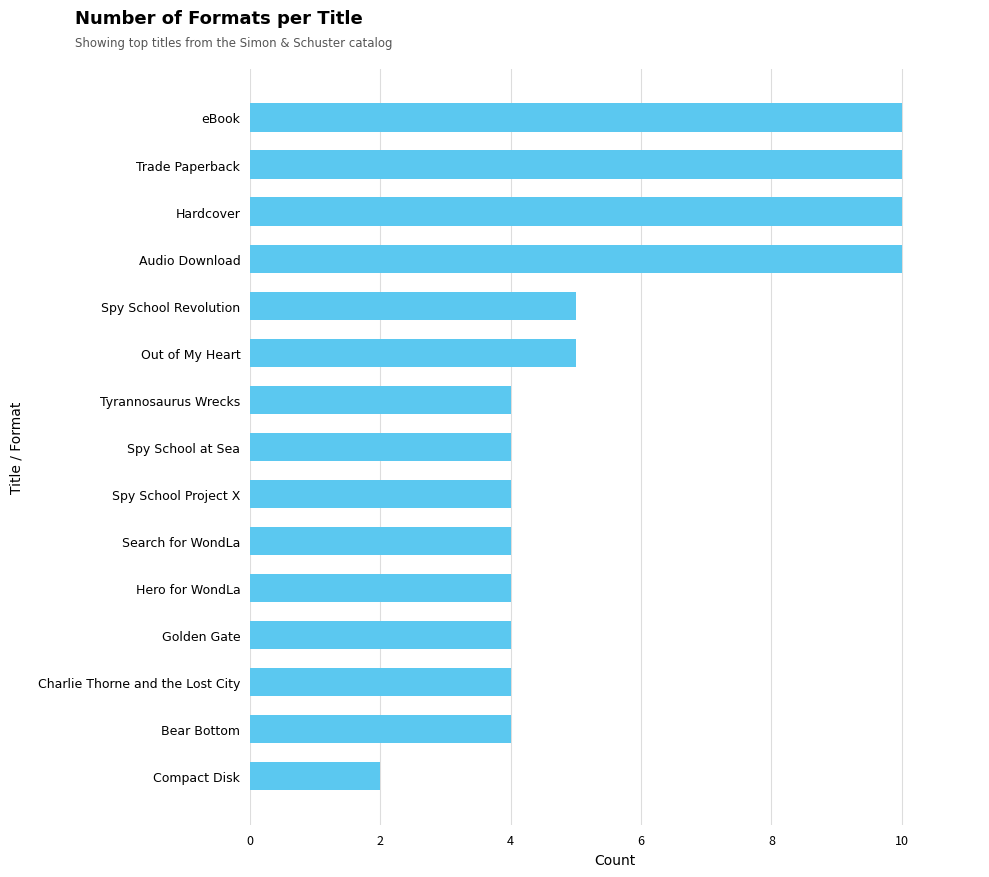

Reading top to bottom, what are all the values shown in this chart?

eBook=10	Trade Paperback=10	Hardcover=10	Audio Download=10	Spy School Revolution=5	Out of My Heart=5	Tyrannosaurus Wrecks=4	Spy School at Sea=4	Spy School Project X=4	Search for WondLa=4	Hero for WondLa=4	Golden Gate=4	Charlie Thorne and the Lost City=4	Bear Bottom=4	Compact Disk=2